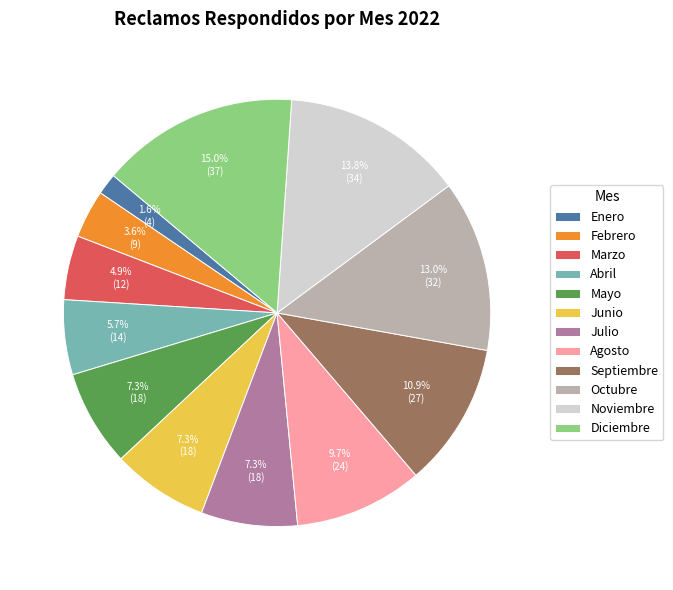

Do Octubre and Junio together represent more than half of the pie?

No